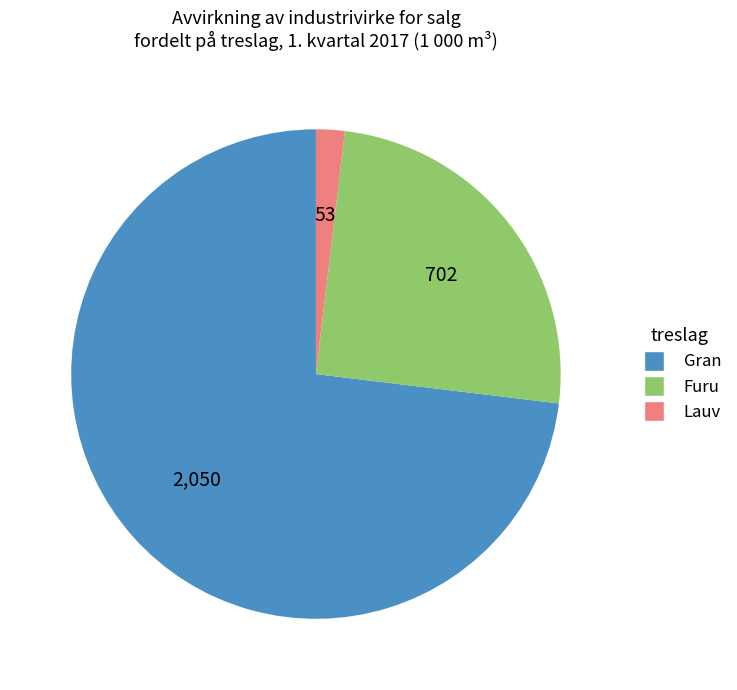

Between Lauv and Furu, which is larger?

Furu